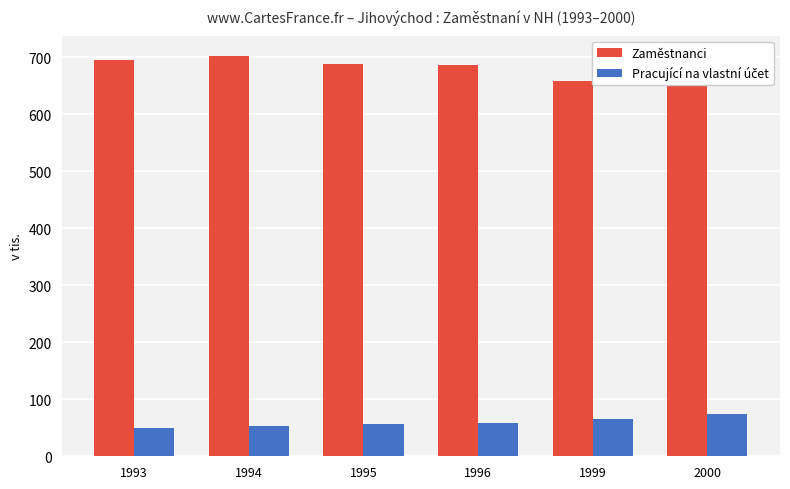

What is the sum of the Zaměstnanci values at 2000 and 1999?

1310.4